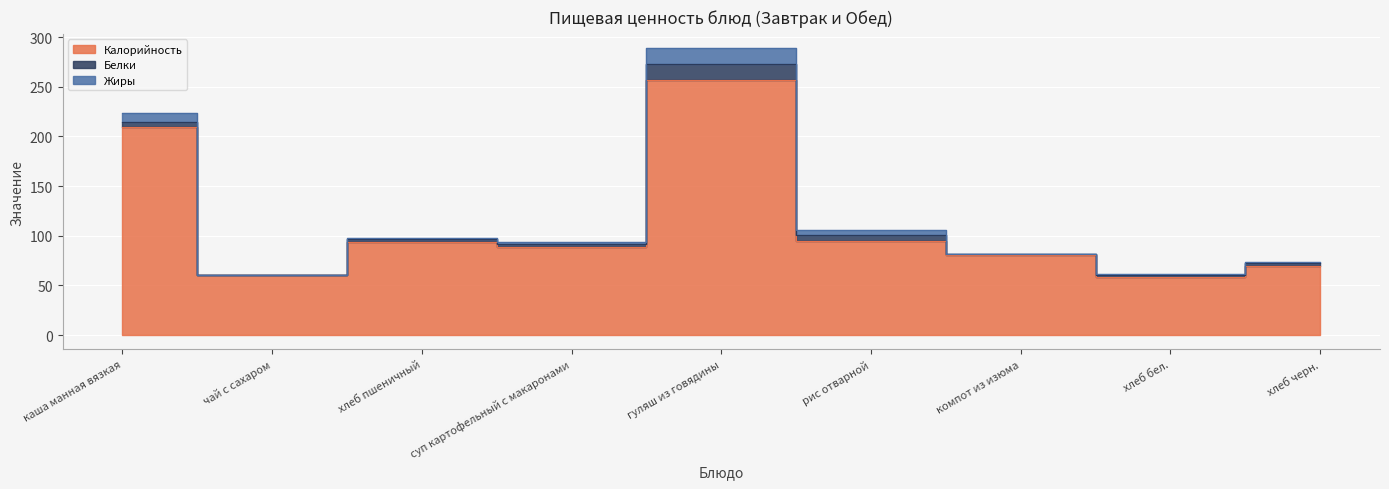

At which label does Жиры reach its peak?

гуляш из говядины